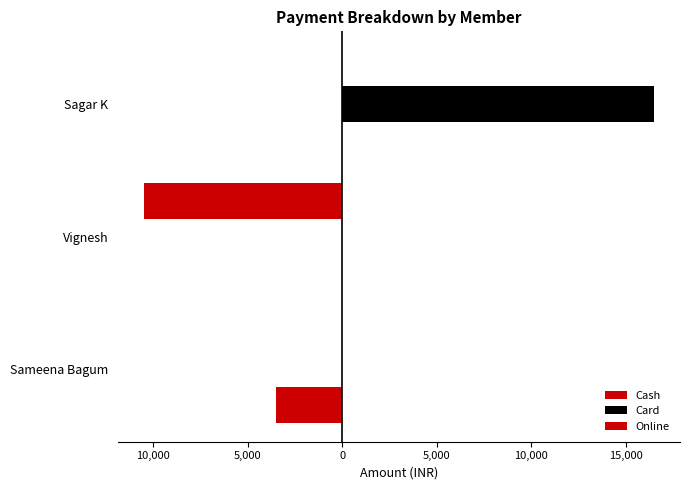

How many categories are shown in the chart?

3